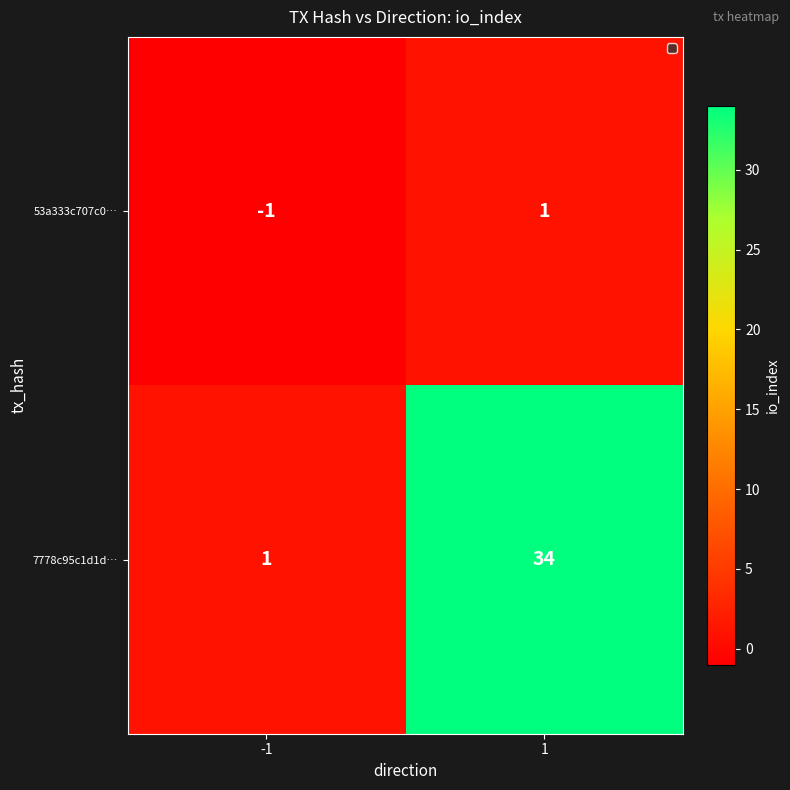

At -1, list the series in order from largest to smallest.

7778c95c1d1d…, 53a333c707c0…